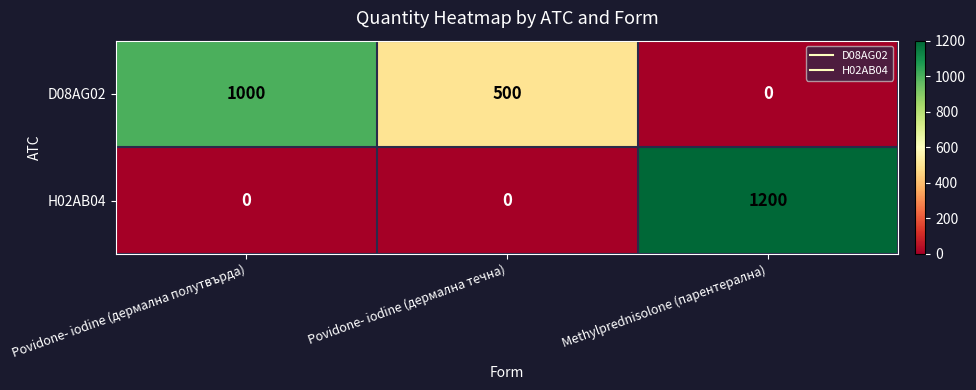

What is the sum of all H02AB04 values?

1200